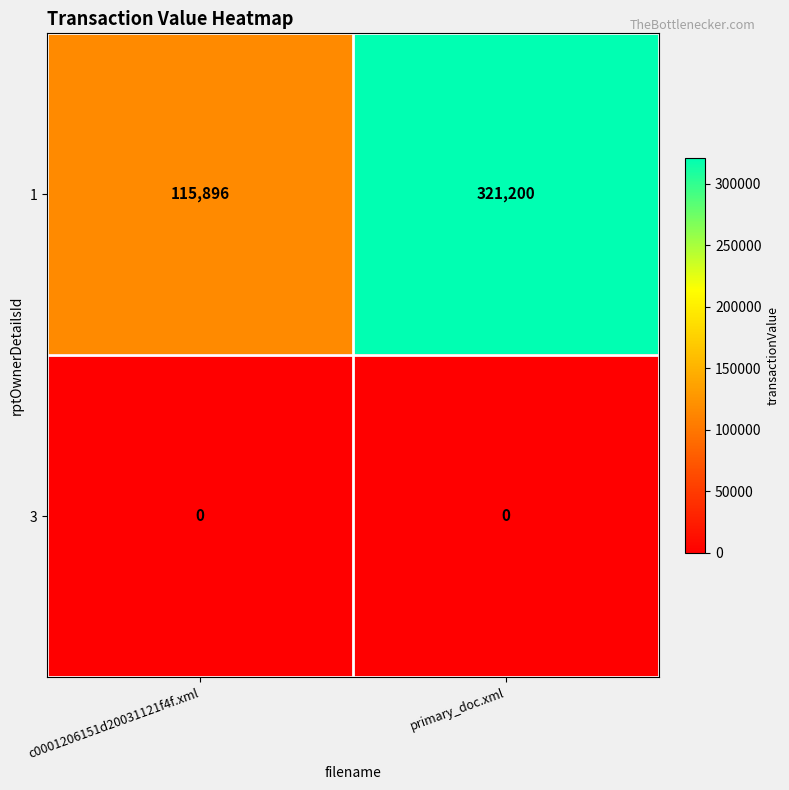

What is the total value across all series at c0001206151d20031121f4f.xml?

115896